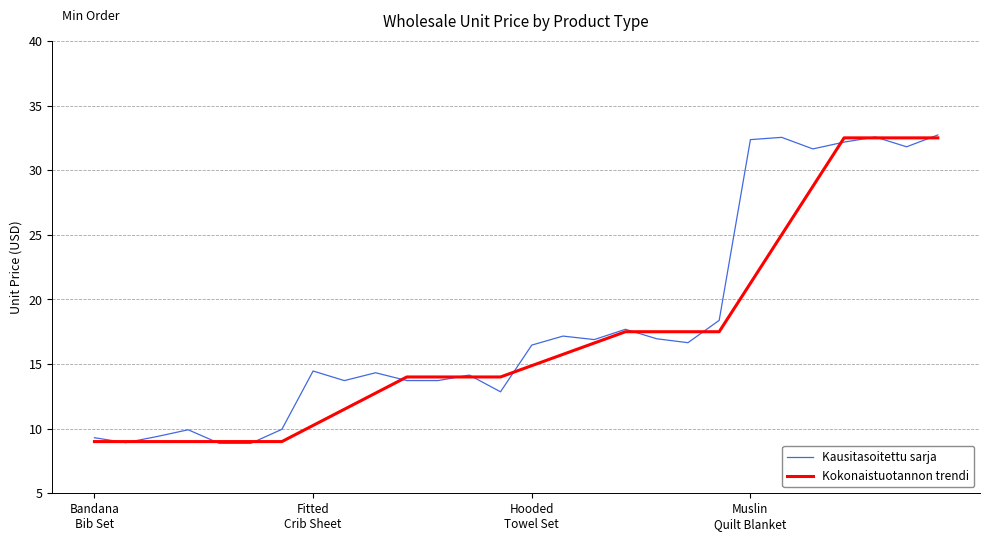

What is the minimum value shown in the chart?

8.9